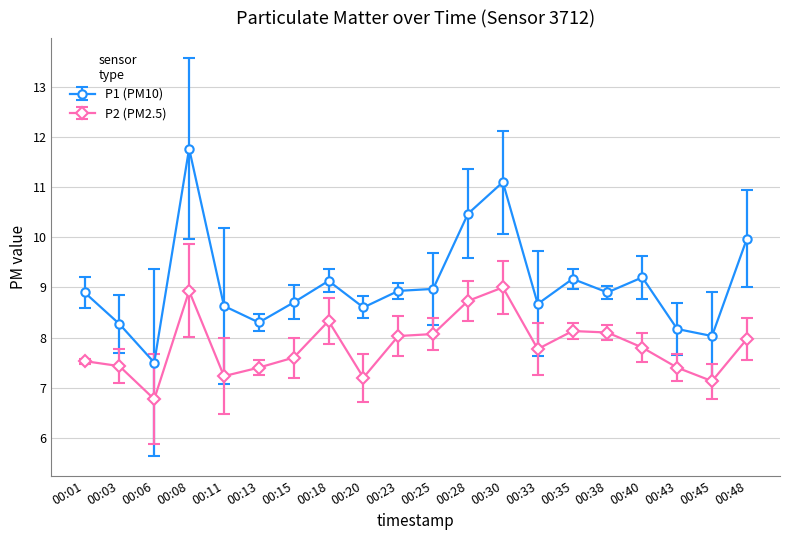

True or false: P2 (PM2.5) and P1 (PM10) intersect in this chart.

False